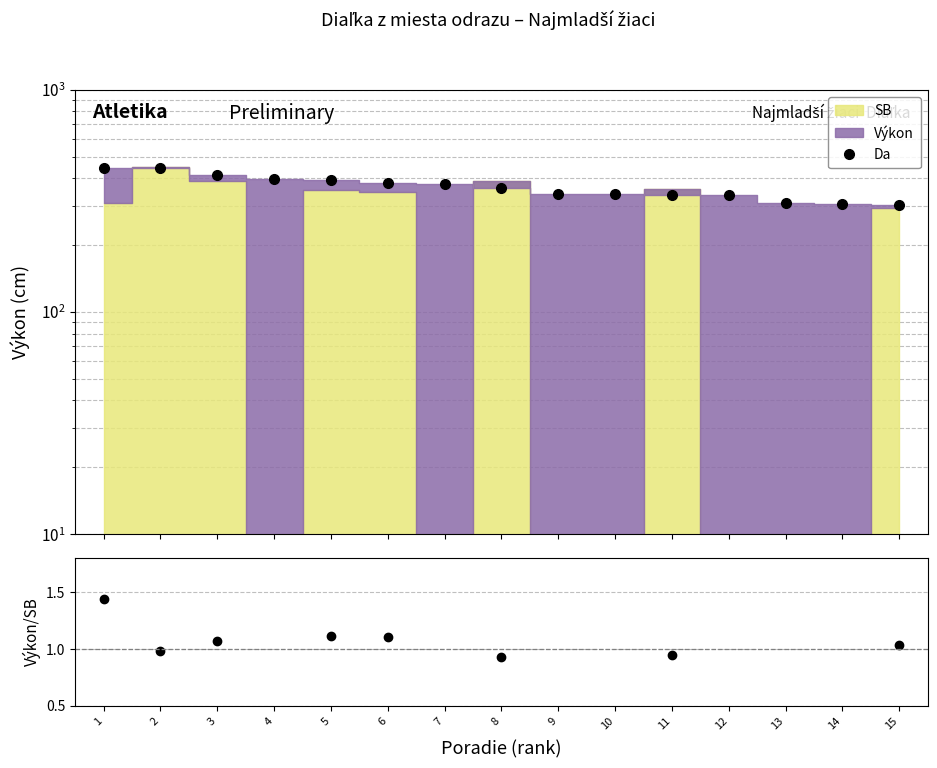

How many values in Výkon/SB are above zero?

8